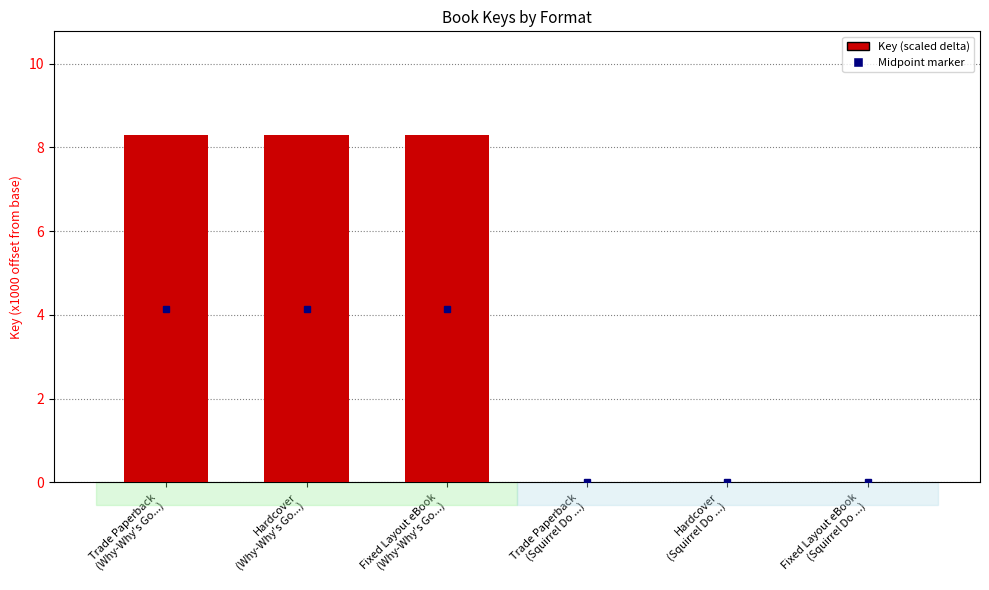

What value does the data have at Hardcover
(Why-Why's Go...)?

8.3